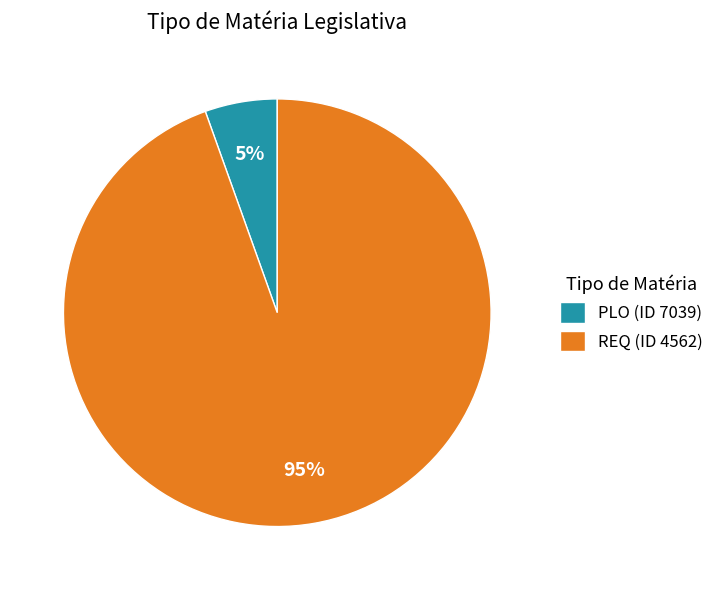

Is it true that PLO (ID 7039) is 5% of the pie?

True